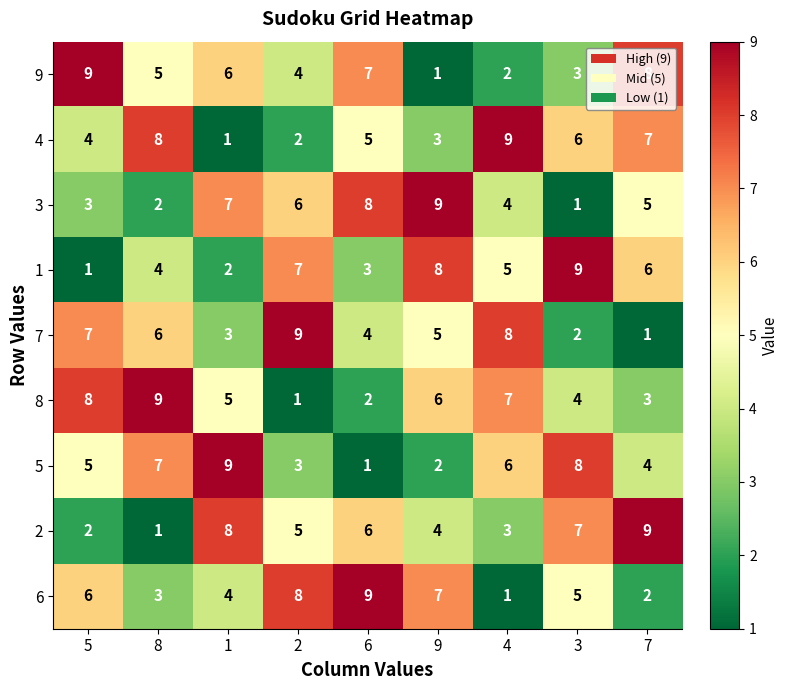

At which label is 5 closest to 5?

5